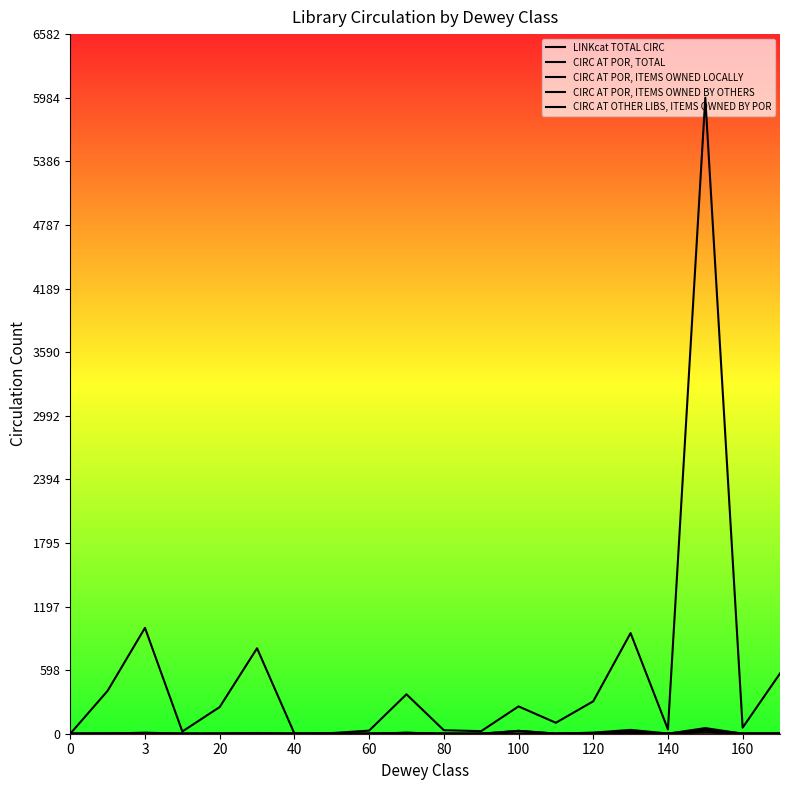

At which category is the sum across all series the highest?

17